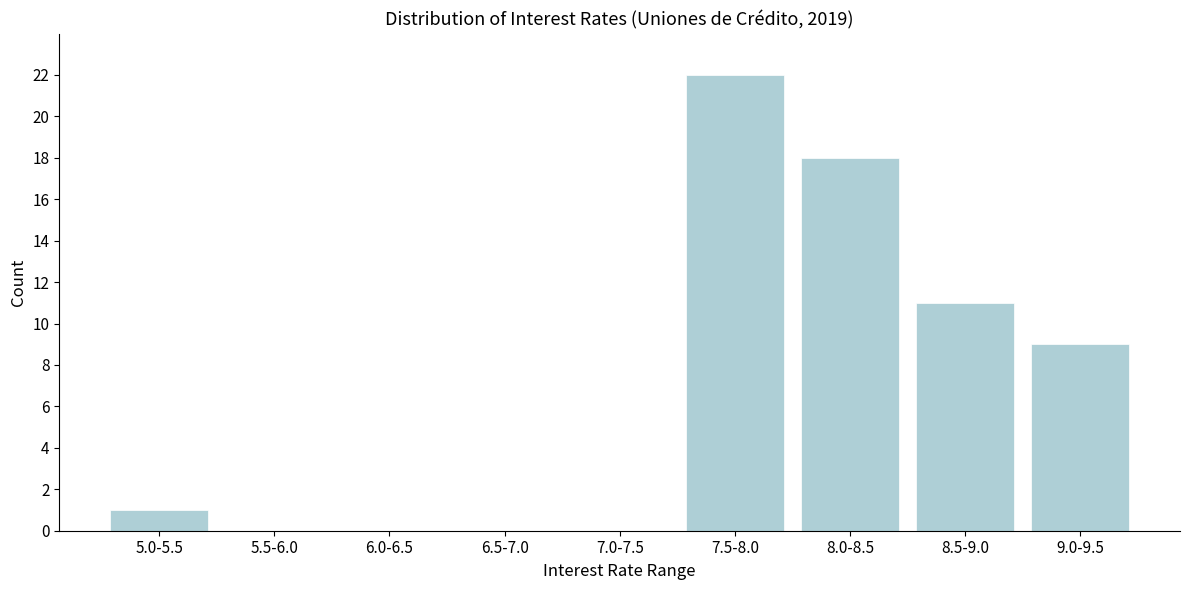

Reading right to left, extract all data points from this chart.

9.0-9.5=9	8.5-9.0=11	8.0-8.5=18	7.5-8.0=22	7.0-7.5=0	6.5-7.0=0	6.0-6.5=0	5.5-6.0=0	5.0-5.5=1